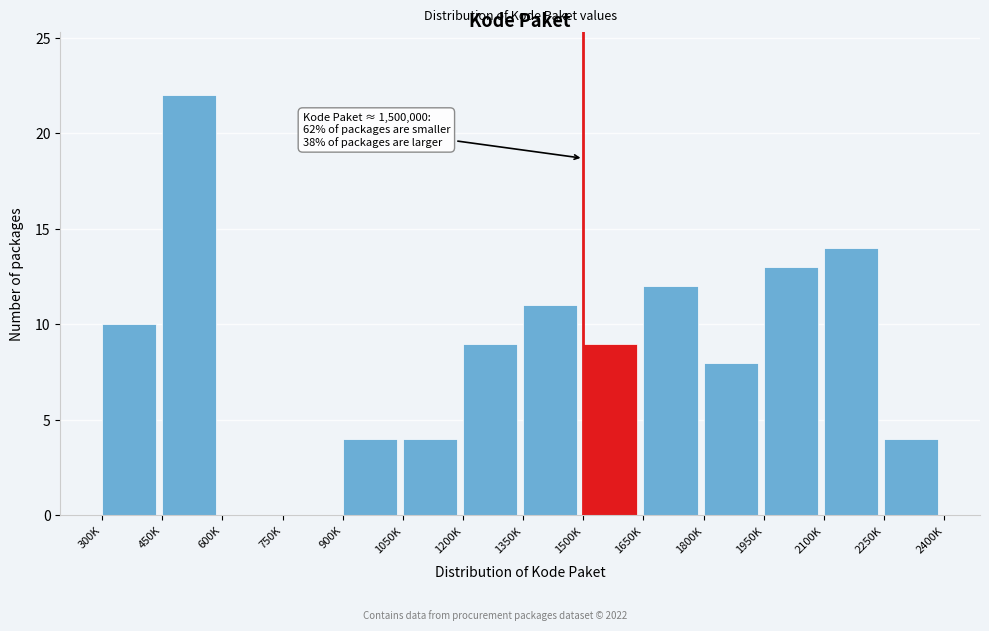

Reading left to right, transcribe all the data shown in this chart.

300K=10	450K=22	600K=0	750K=0	900K=4	1050K=4	1200K=9	1350K=11	1500K=9	1650K=12	1800K=8	1950K=13	2100K=14	2250K=4